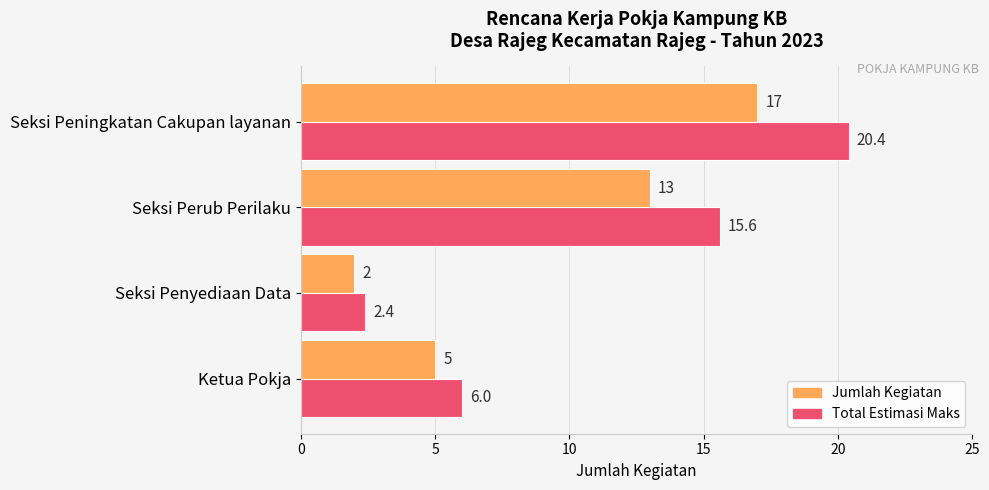

What is the minimum value shown in the chart?

2.0